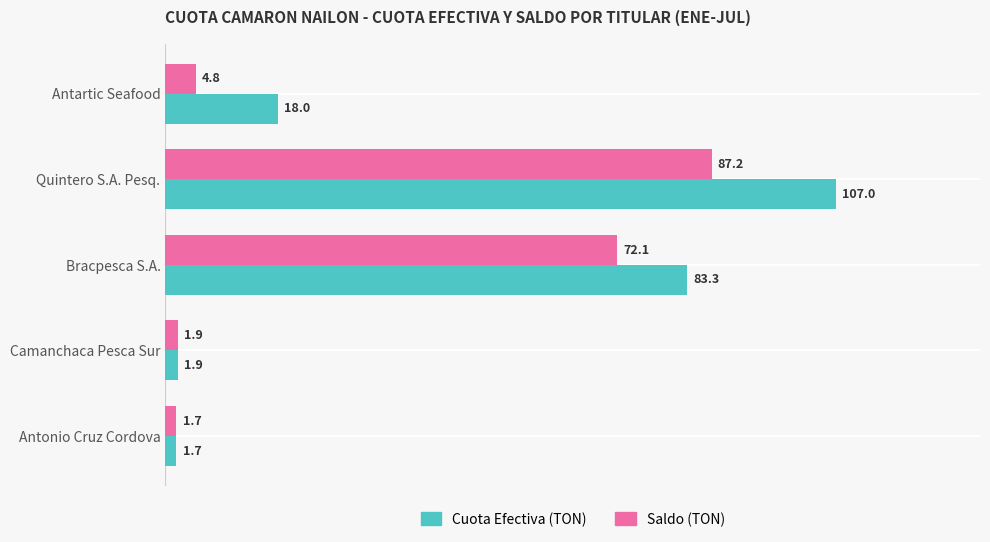

Which category has the lowest value across all series?

Antonio Cruz Cordova